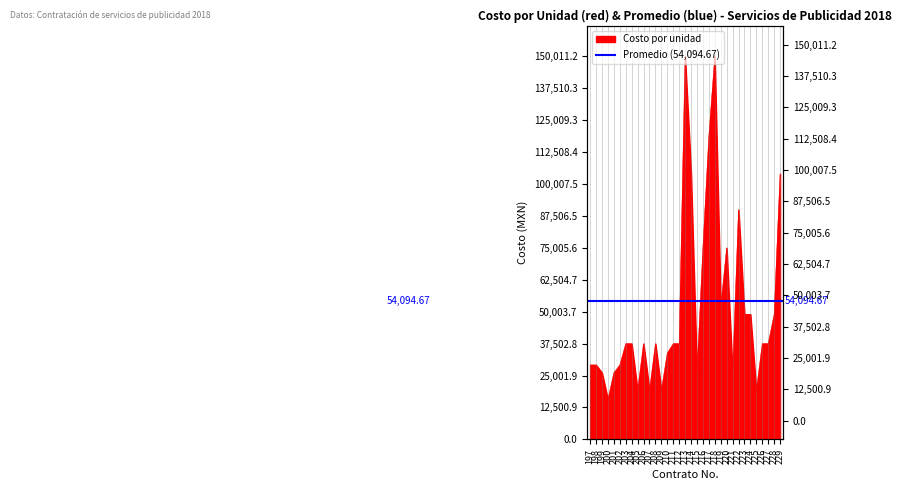

Is it true that the value at 221 is 8801.2?

False